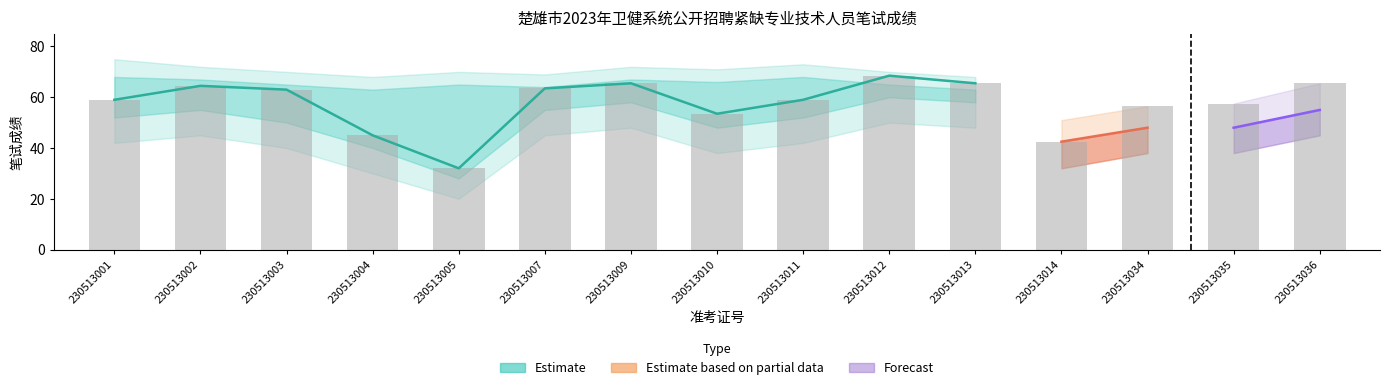

What is the change in value from 230513001 to 230513009?

+6.5